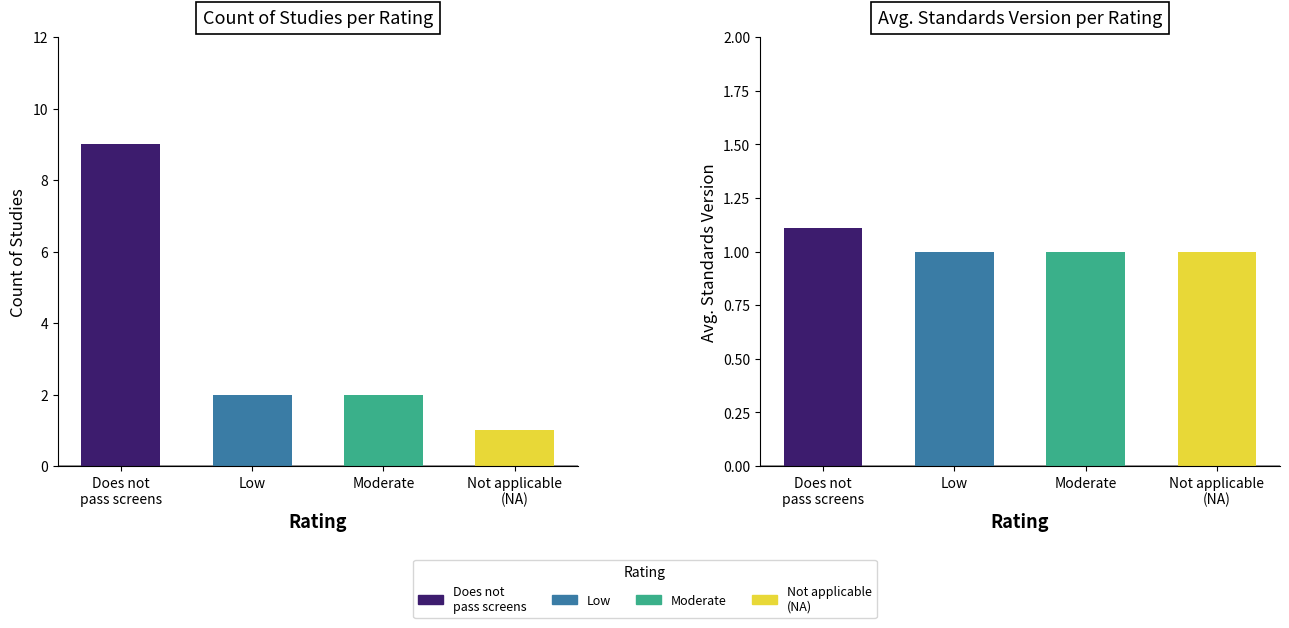

What is the change in value from Moderate to Not applicable (NA)?

-1